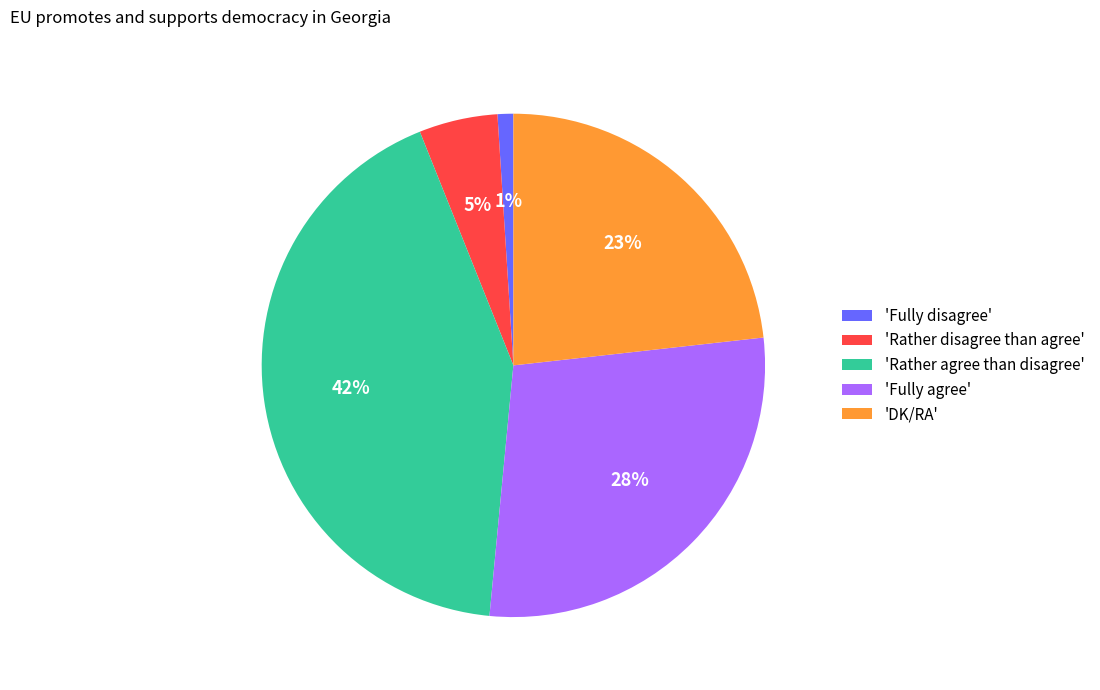

The 'DK/RA' slice represents 29% of the pie. True or false?

False